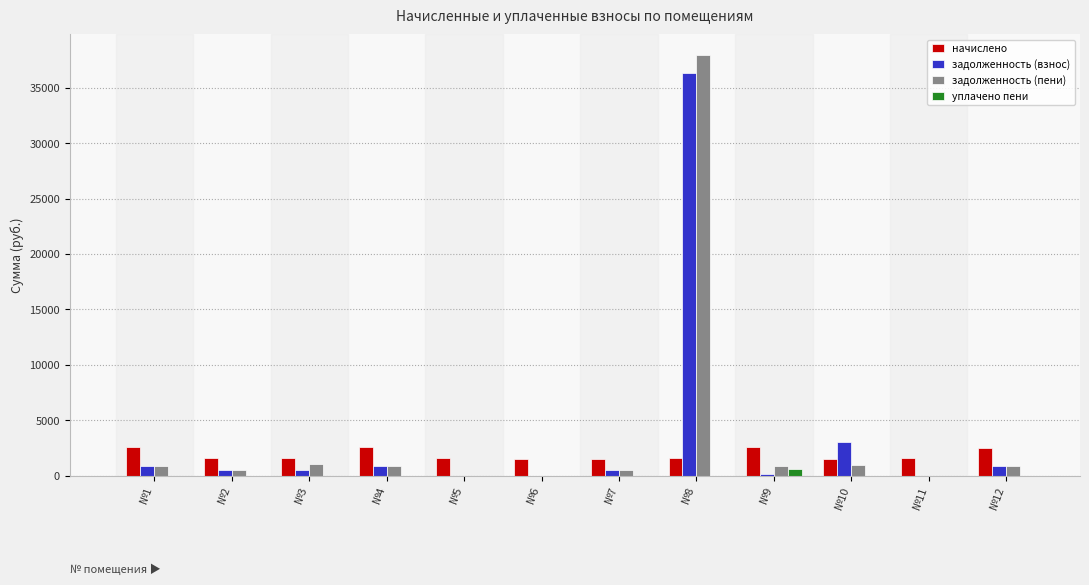

What is the difference between the начислено values at №3 and №7?

51.3